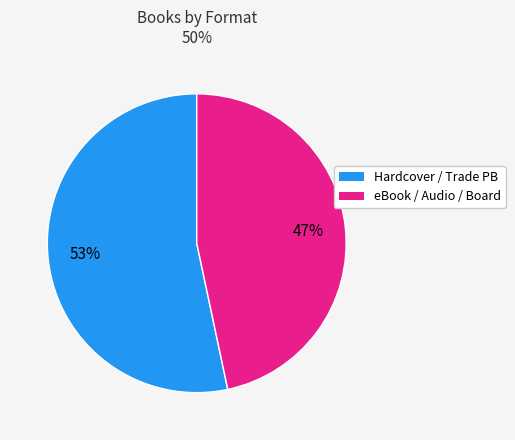

To the nearest percent, what is the average slice percentage?

50%